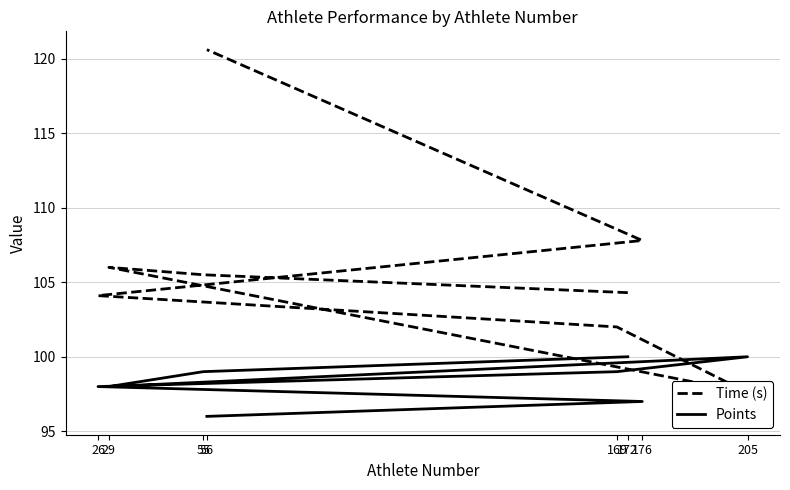

True or false: Points and Time (s) intersect in this chart.

True